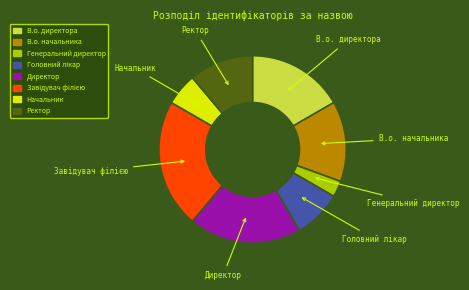

The В.о. начальника slice represents 14% of the pie. True or false?

True